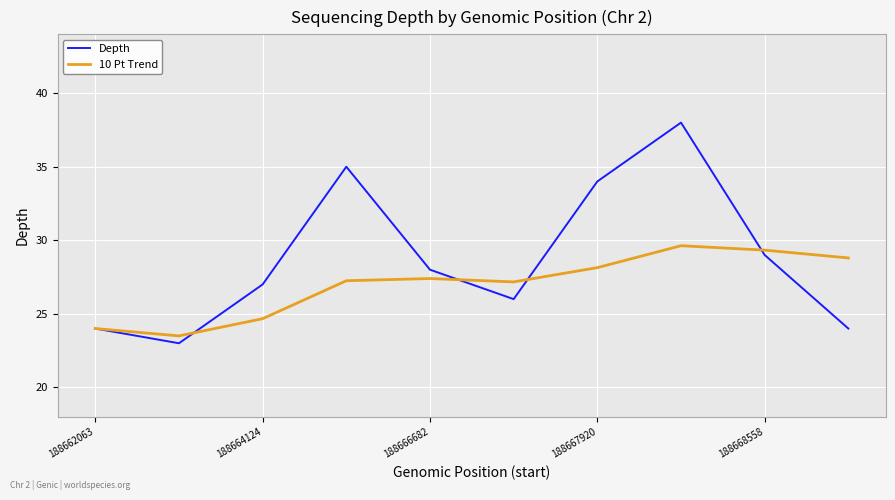

How many lines are shown in the chart?

2